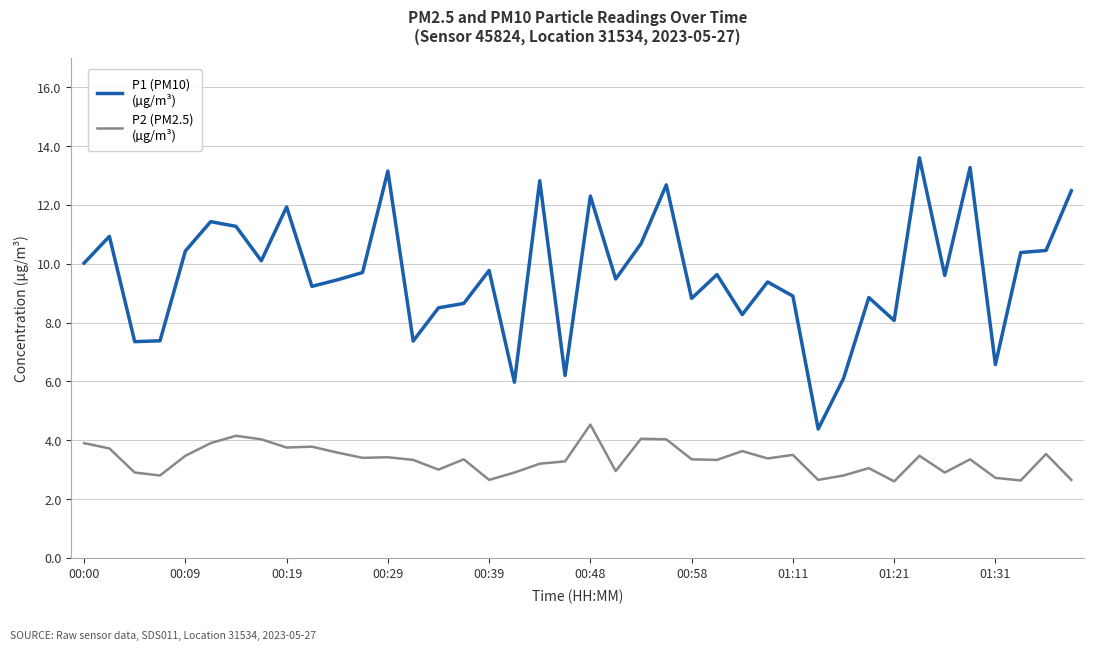

How many lines are shown in the chart?

2